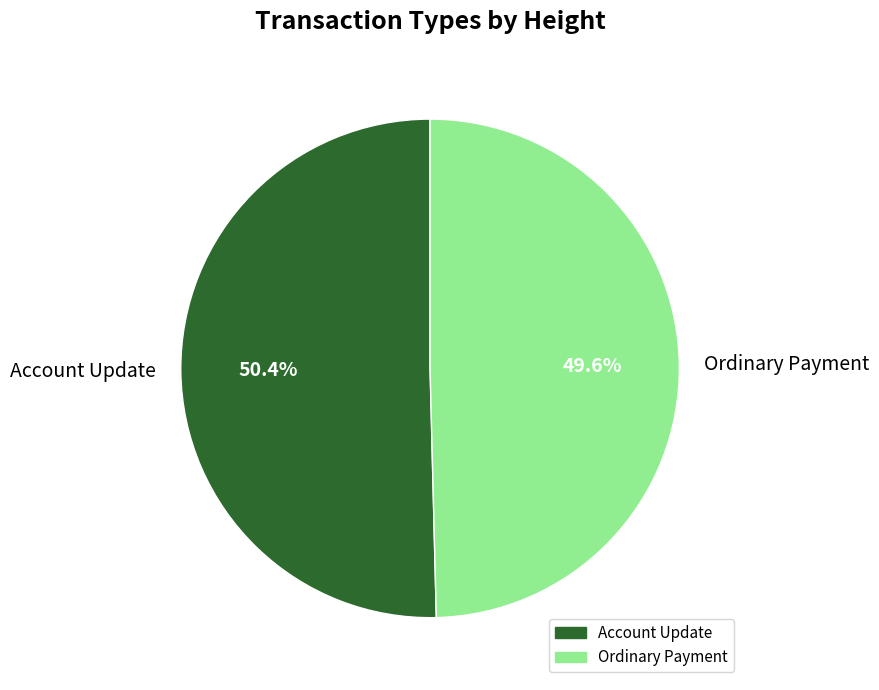

Do Ordinary Payment and Account Update together represent more than half of the pie?

Yes